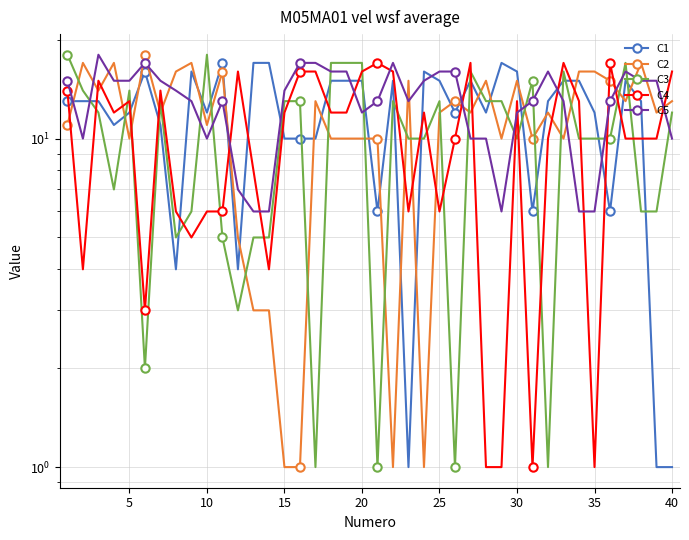

What is the difference between the second highest and second lowest values in the C5 series?

11